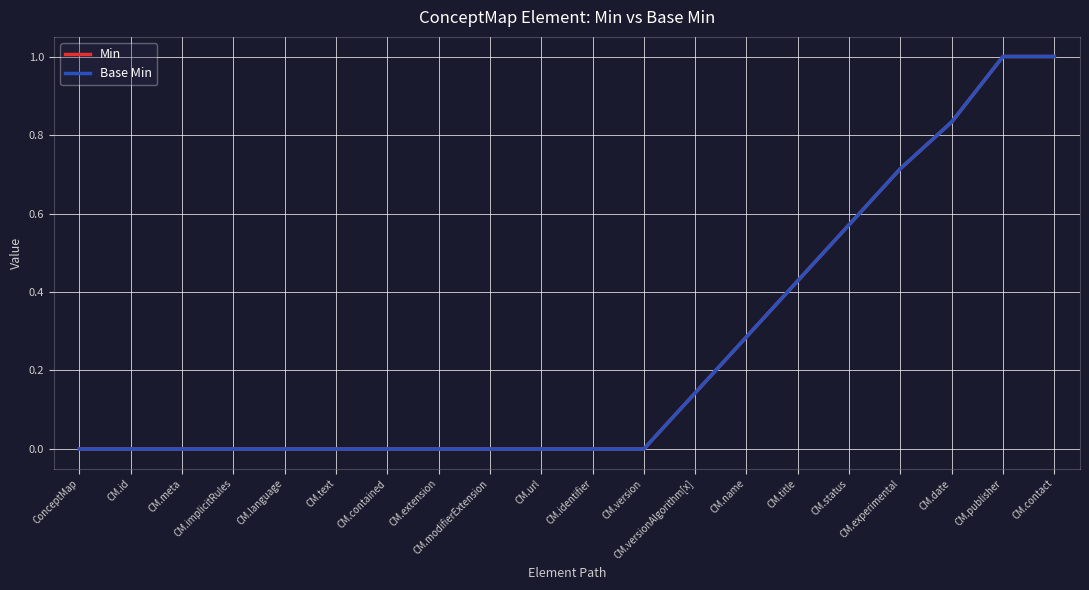

Where is Base Min nearest to the value 0?

ConceptMap